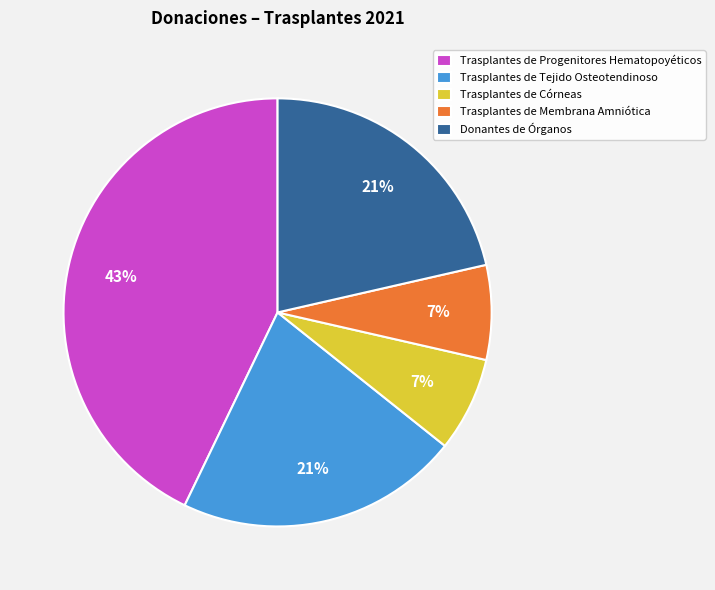

Which has a higher value, Trasplantes de Membrana Amniótica or Trasplantes de Tejido Osteotendinoso?

Trasplantes de Tejido Osteotendinoso